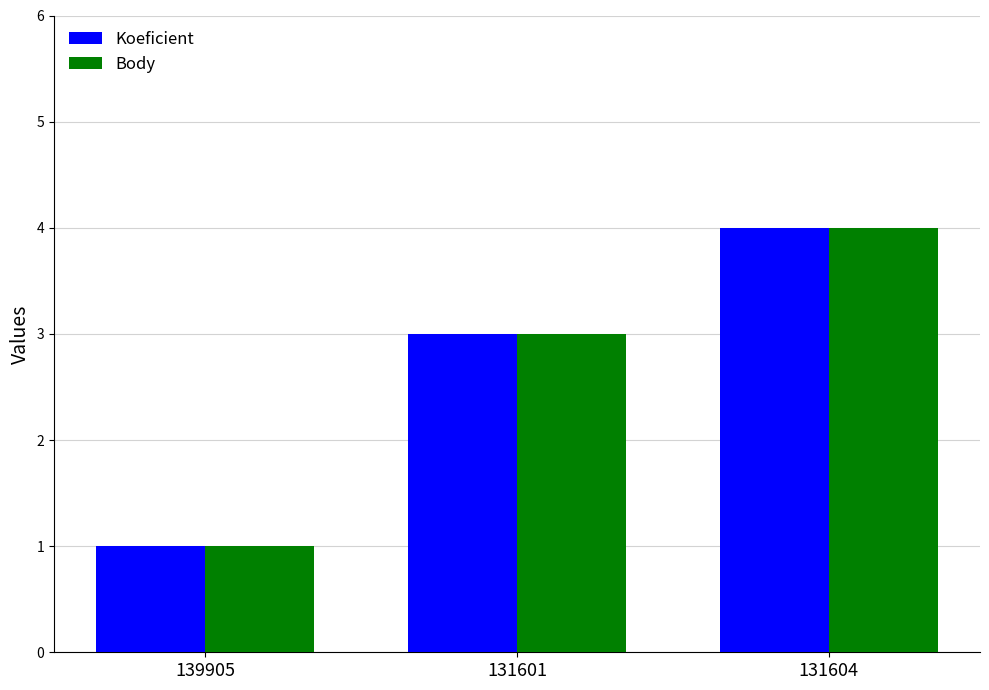

What is the average value of the Koeficient series?

3